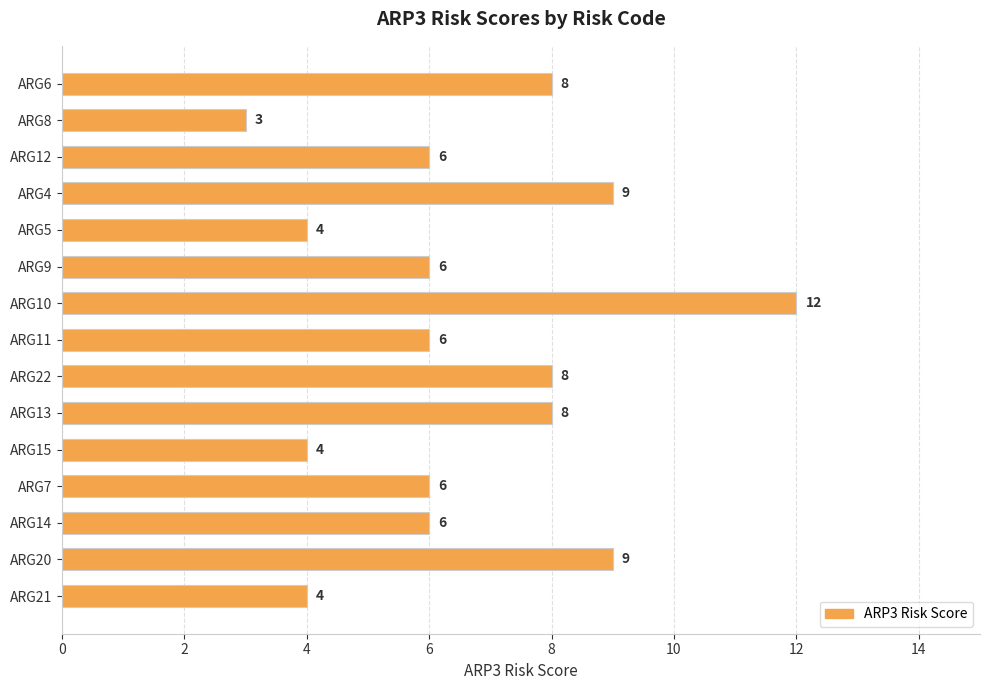

Which has a higher value, ARG4 or ARG13?

ARG4